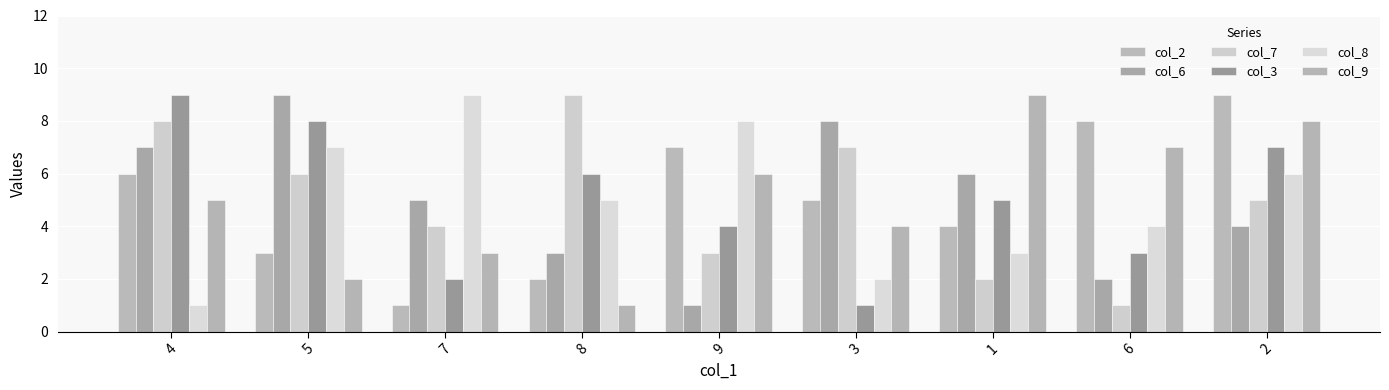

What is the smallest value displayed?

1